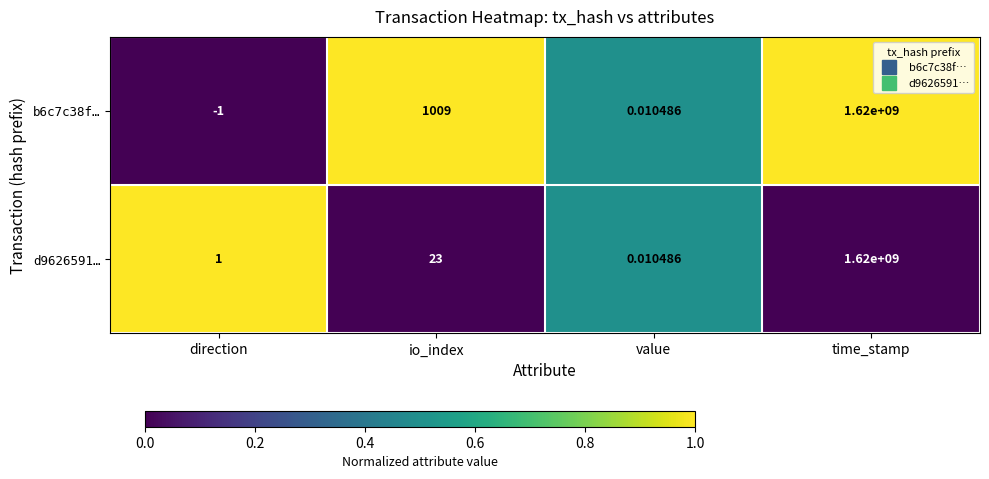

Where is b6c7c38f… nearest to the value 809999999?

io_index